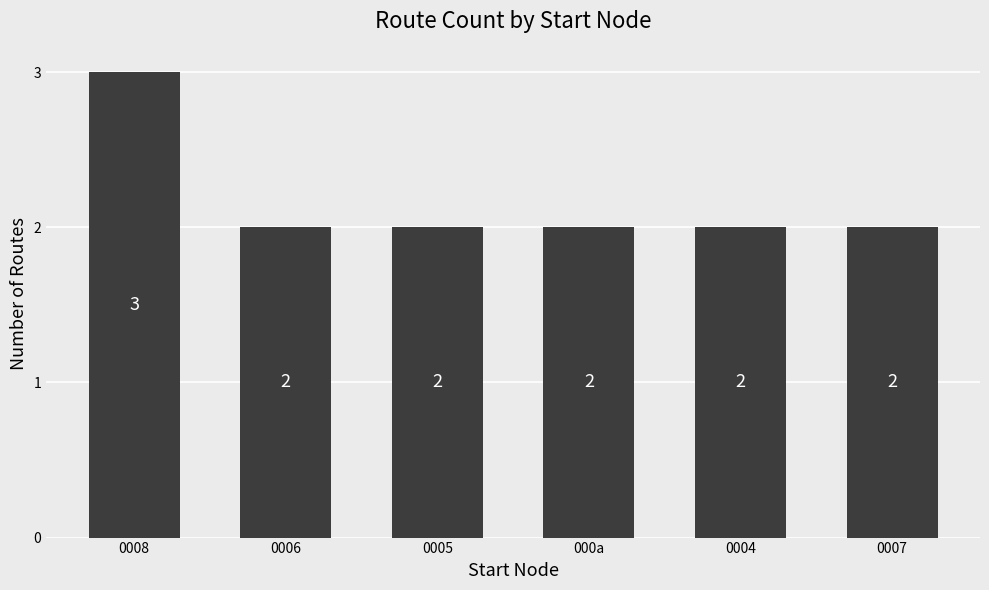

How many distinct data groups are displayed?

1